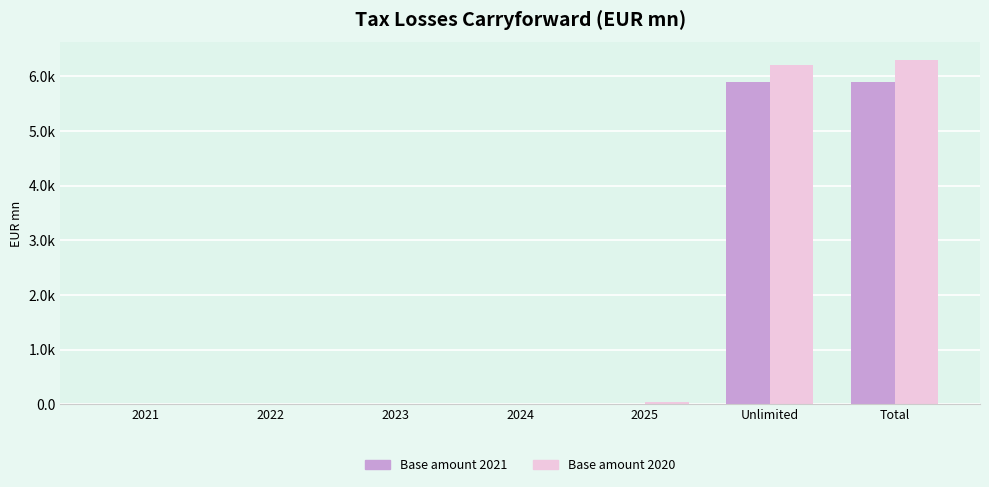

Which label corresponds to the largest value in the chart?

Total